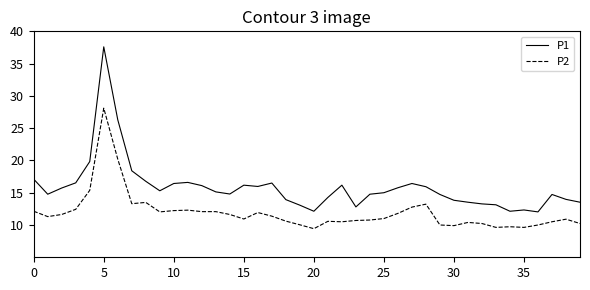

Which series has the widest spread of values?

P1